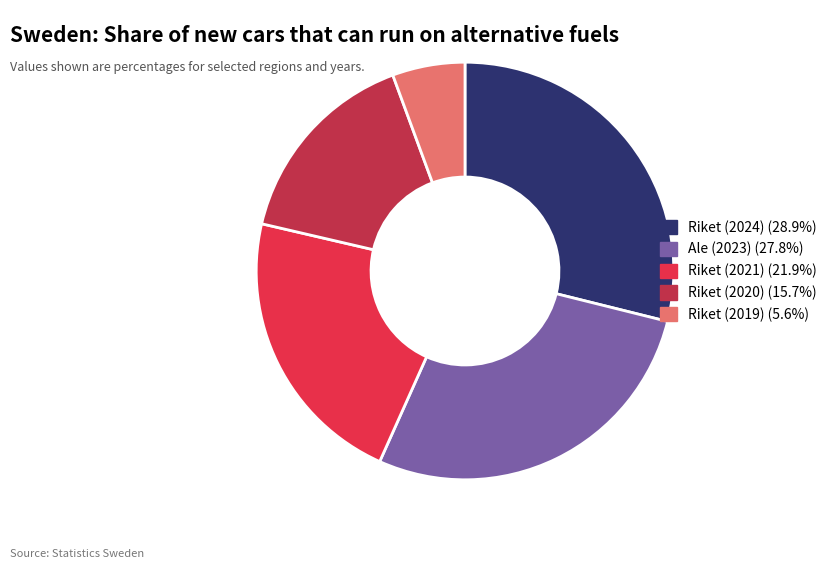

Is there any slice that represents more than half of the pie?

No